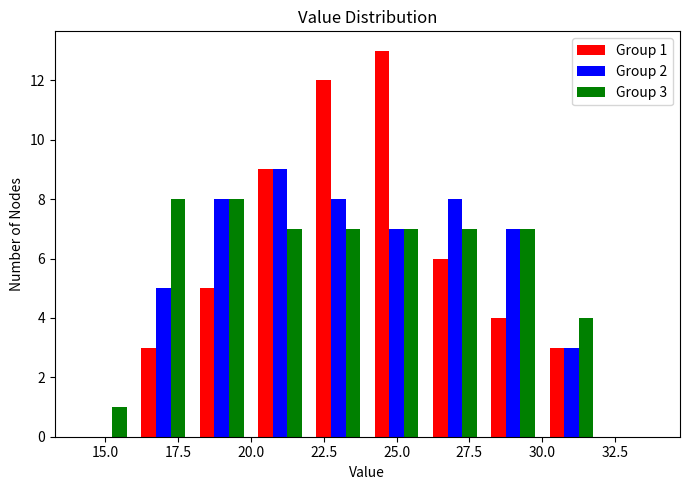

In the Group 2 series, which range on the x-axis has the tallest bar?

20 to 22